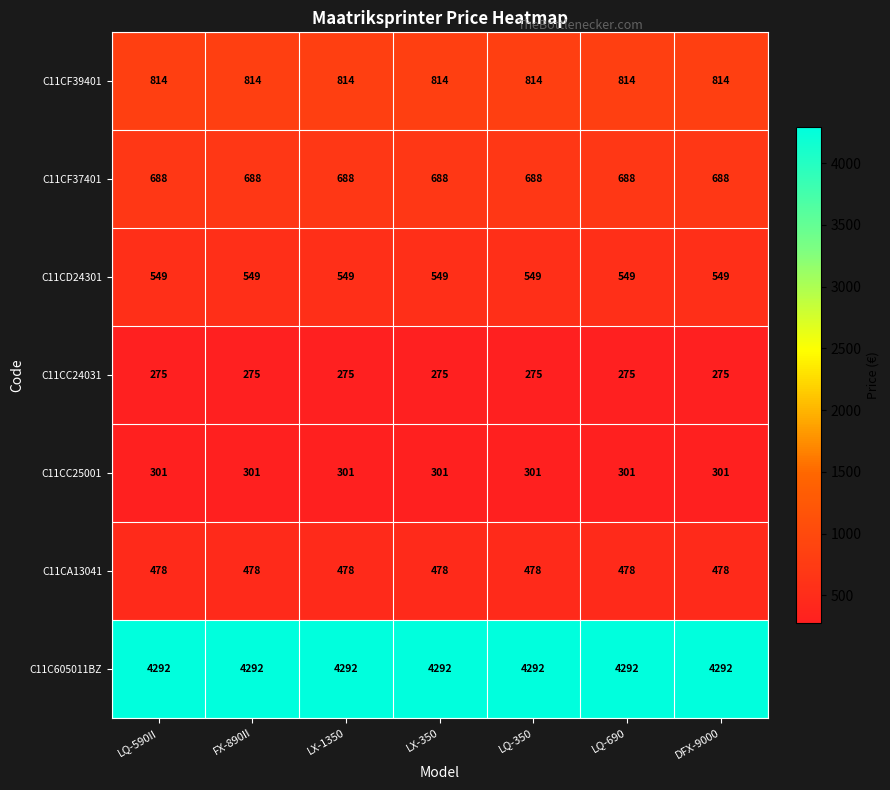

The C11C605011BZ series shows 4292 at FX-890II. True or false?

True